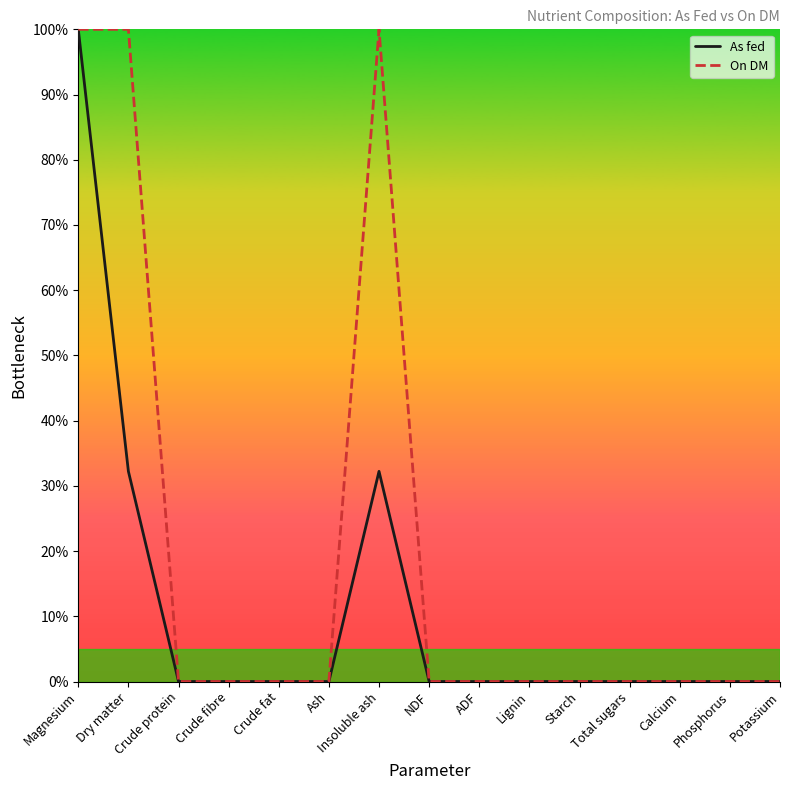

What position from the left is Ash?

6